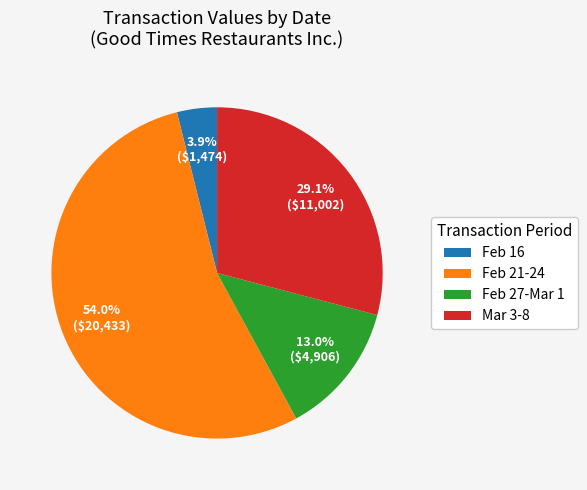

Combined, do Feb 27-Mar 1 and Feb 16 account for over 50%?

No